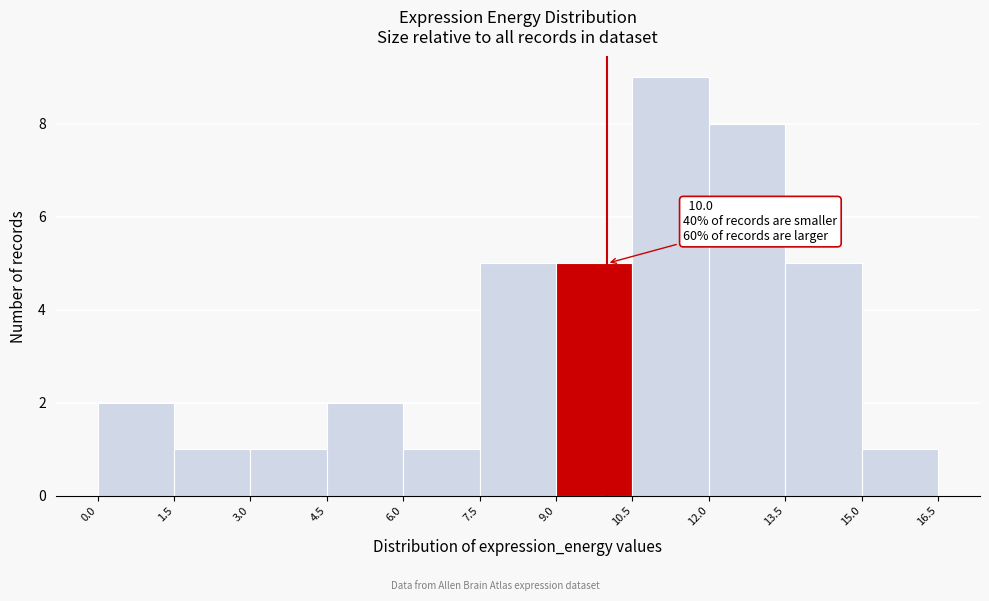

Which range on the x-axis has the tallest bar?

10.5 to 12.0